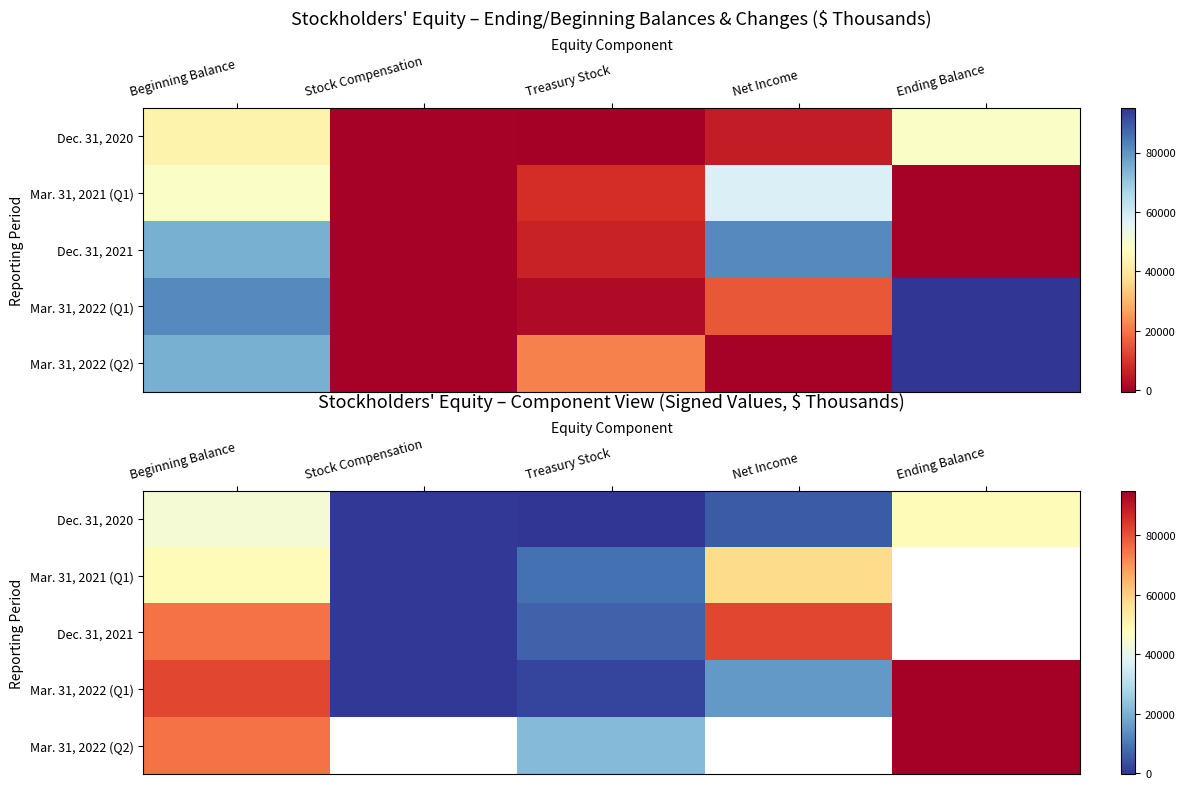

How many values in Dec. 31, 2020 are above zero?

4